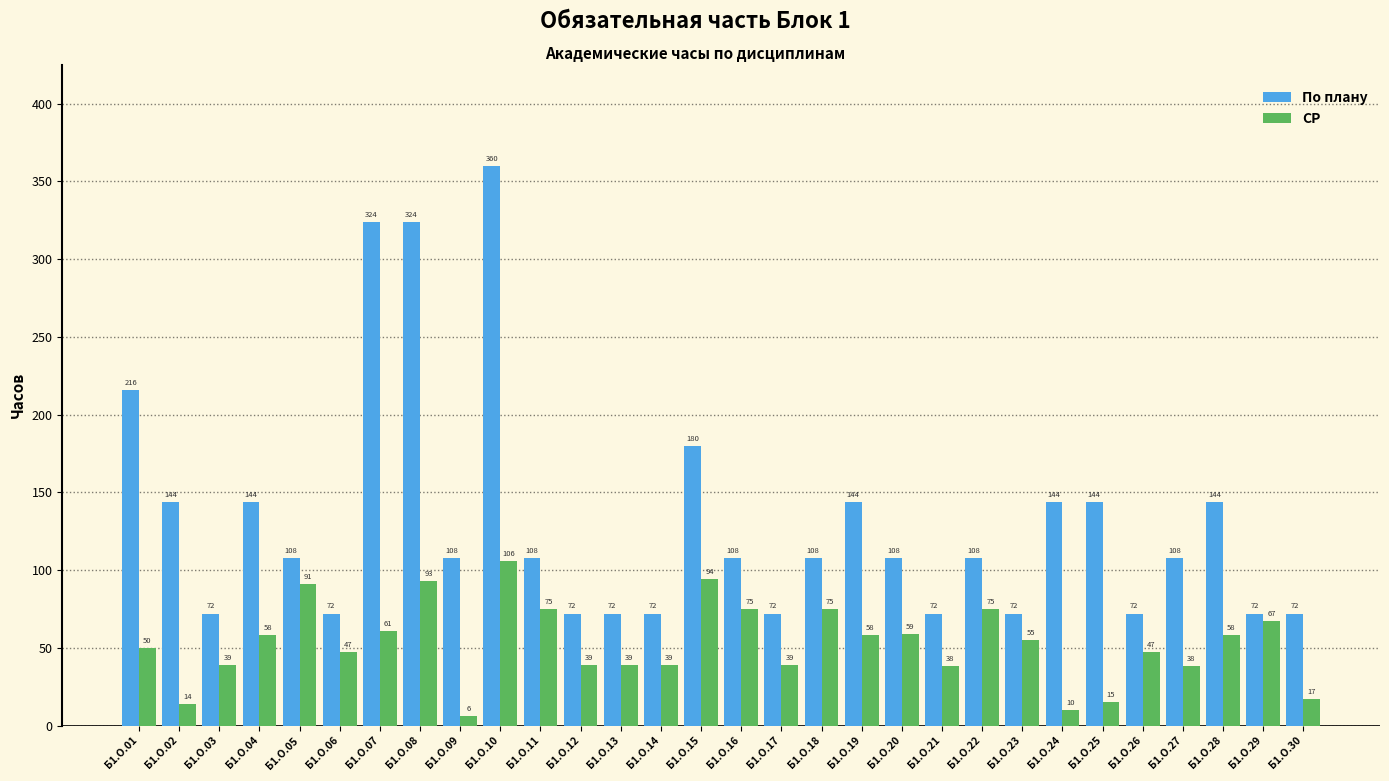

Reading right to left, extract all data points from this chart.

По плану: Б1.О.30=72	Б1.О.29=72	Б1.О.28=144	Б1.О.27=108	Б1.О.26=72	Б1.О.25=144	Б1.О.24=144	Б1.О.23=72	Б1.О.22=108	Б1.О.21=72	Б1.О.20=108	Б1.О.19=144	Б1.О.18=108	Б1.О.17=72	Б1.О.16=108	Б1.О.15=180	Б1.О.14=72	Б1.О.13=72	Б1.О.12=72	Б1.О.11=108	Б1.О.10=360	Б1.О.09=108	Б1.О.08=324	Б1.О.07=324	Б1.О.06=72	Б1.О.05=108	Б1.О.04=144	Б1.О.03=72	Б1.О.02=144	Б1.О.01=216
СР: Б1.О.30=17	Б1.О.29=67	Б1.О.28=58	Б1.О.27=38	Б1.О.26=47	Б1.О.25=15	Б1.О.24=10	Б1.О.23=55	Б1.О.22=75	Б1.О.21=38	Б1.О.20=59	Б1.О.19=58	Б1.О.18=75	Б1.О.17=39	Б1.О.16=75	Б1.О.15=94	Б1.О.14=39	Б1.О.13=39	Б1.О.12=39	Б1.О.11=75	Б1.О.10=106	Б1.О.09=6	Б1.О.08=93	Б1.О.07=61	Б1.О.06=47	Б1.О.05=91	Б1.О.04=58	Б1.О.03=39	Б1.О.02=14	Б1.О.01=50